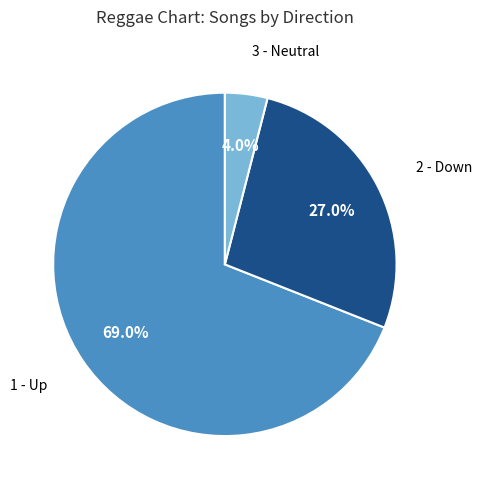

Is there any slice that represents more than half of the pie?

Yes